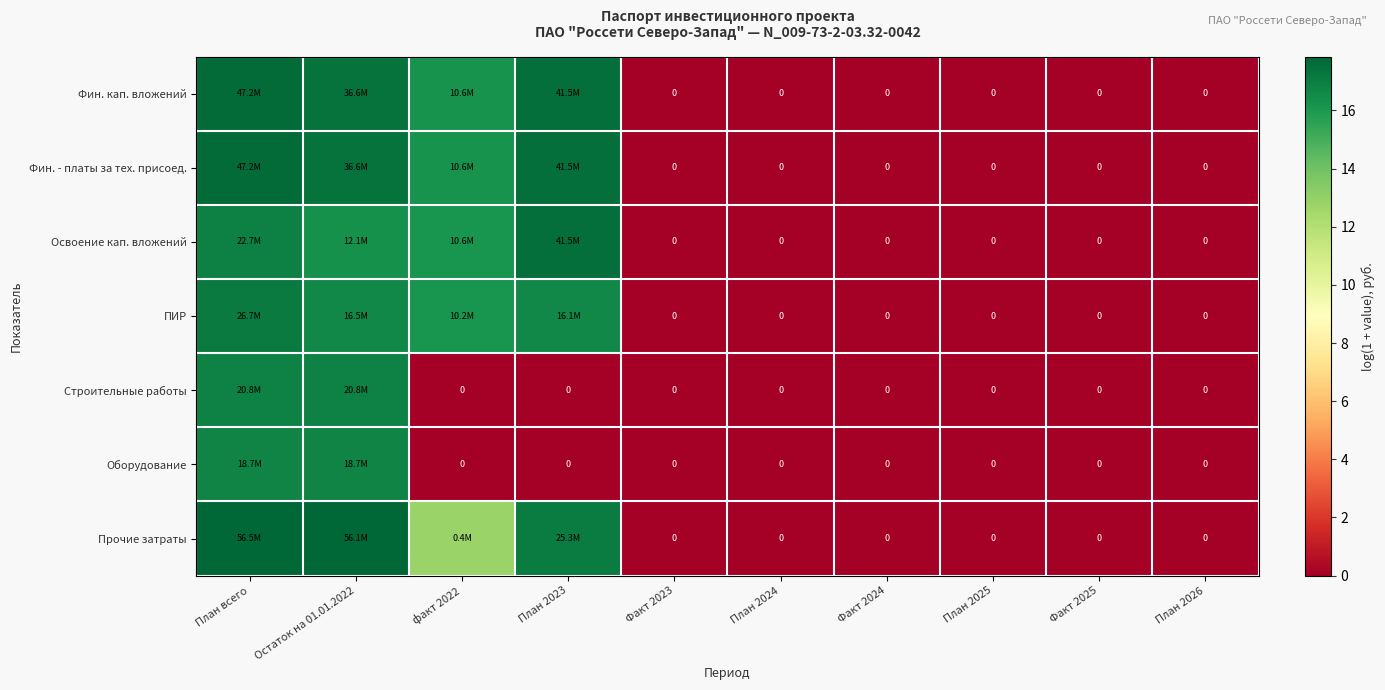

How many positive values does the Оборудование series have?

2